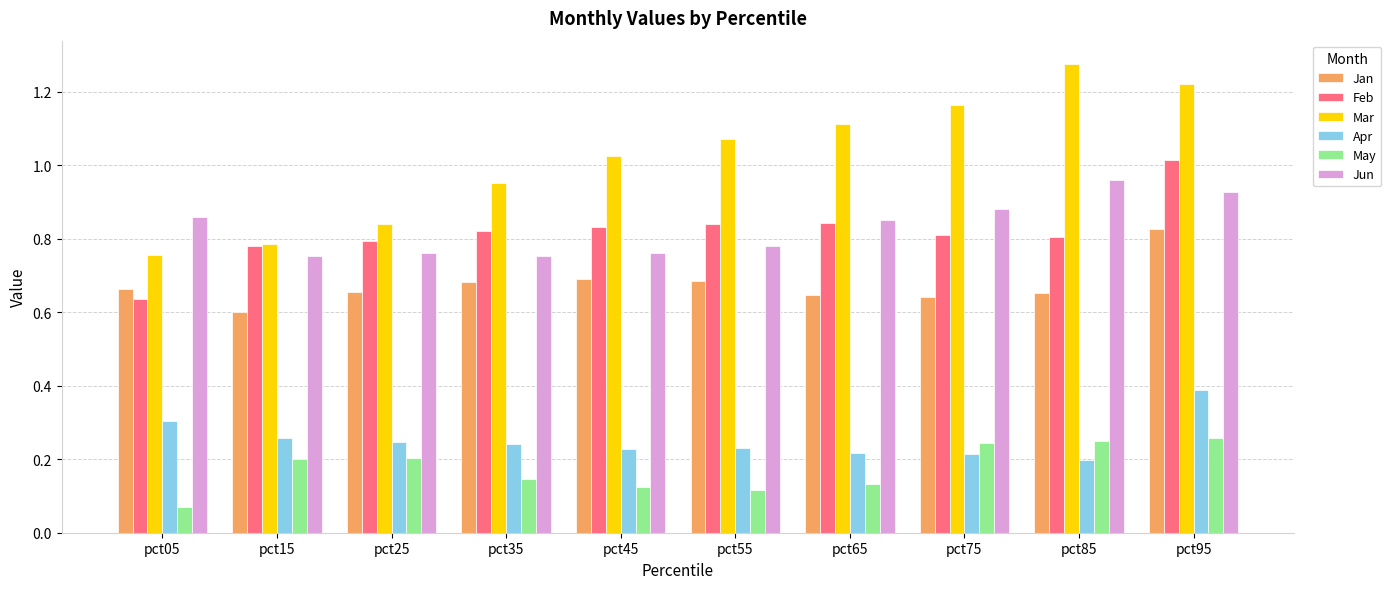

Which category has the highest value across all series?

pct85